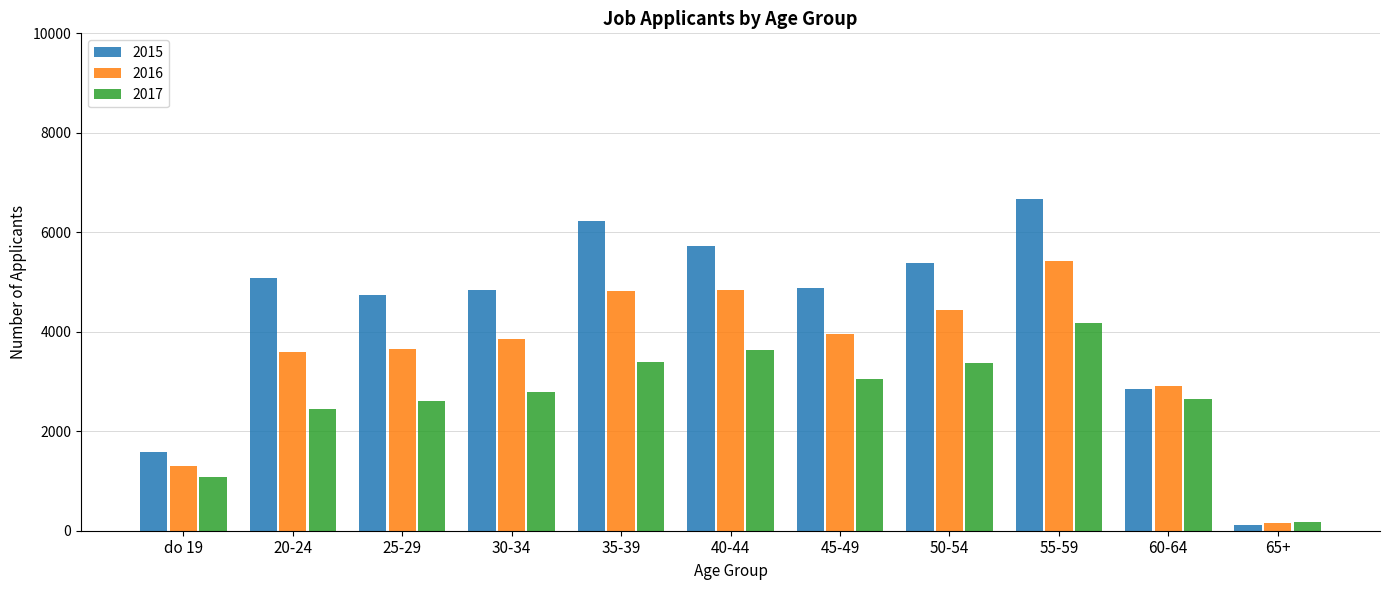

Which series has the largest range (max minus min)?

2015